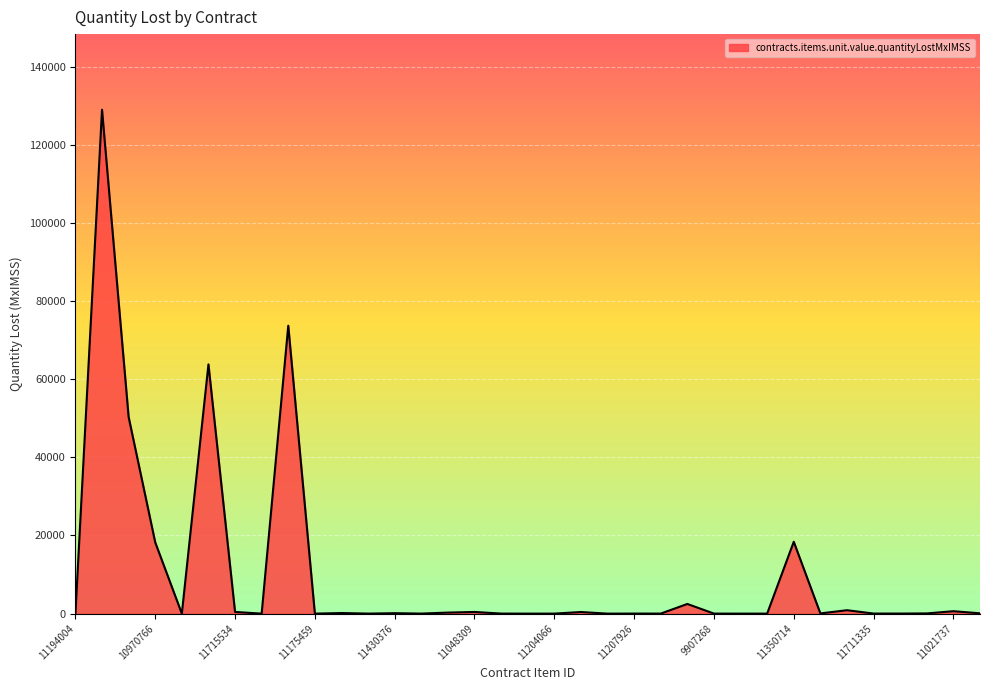

What is the maximum value shown in the chart?

128963.2